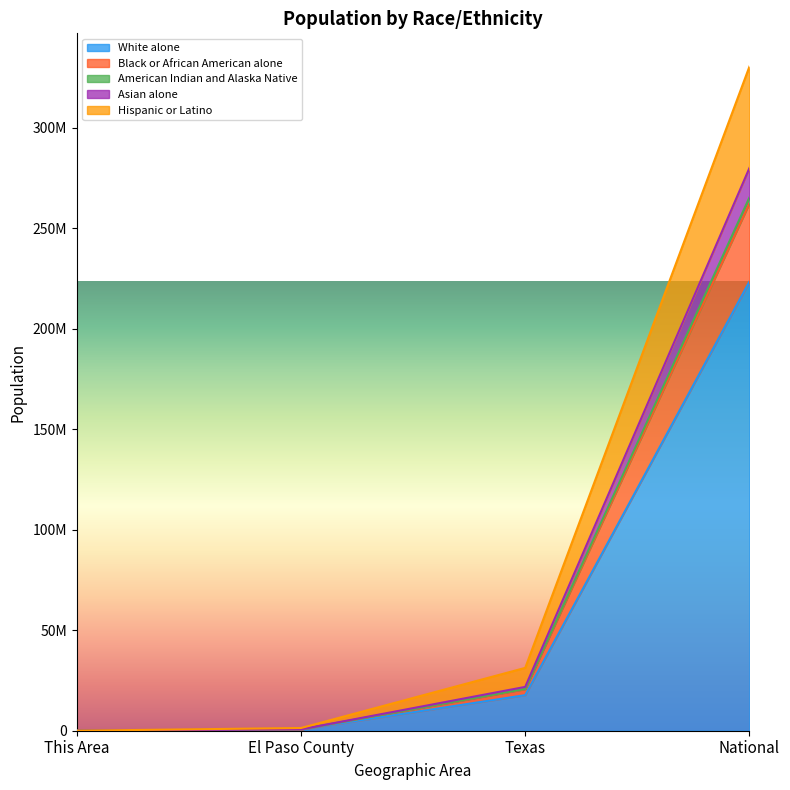

Rank the categories by Black or African American alone value from lowest to highest.

This Area, El Paso County, Texas, National